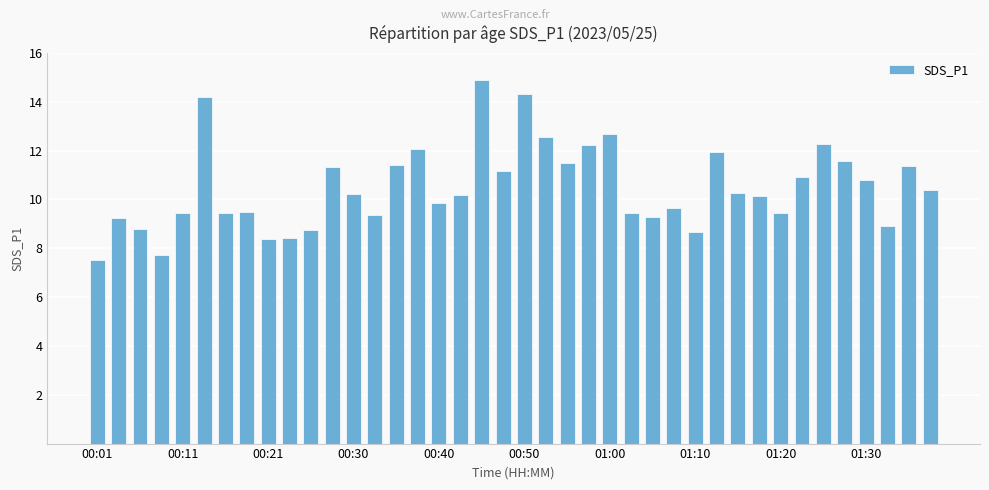

What is the sum of all values?

420.0